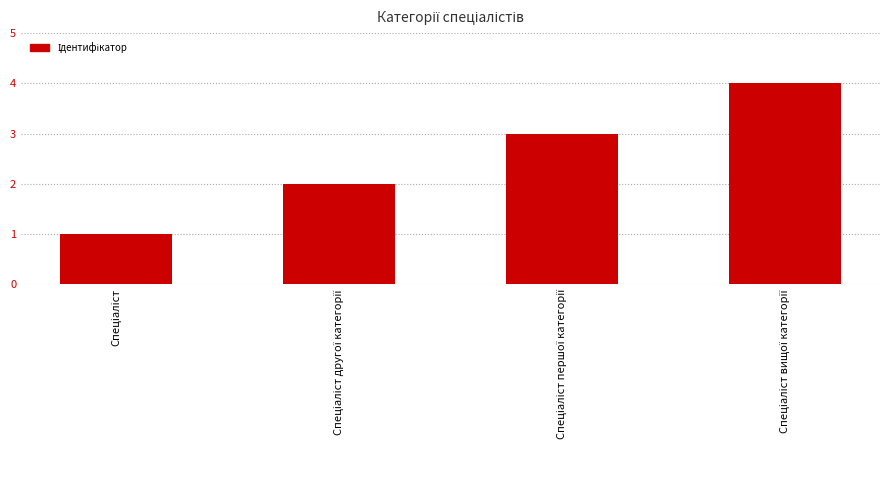

What is the difference between the maximum and minimum values?

3